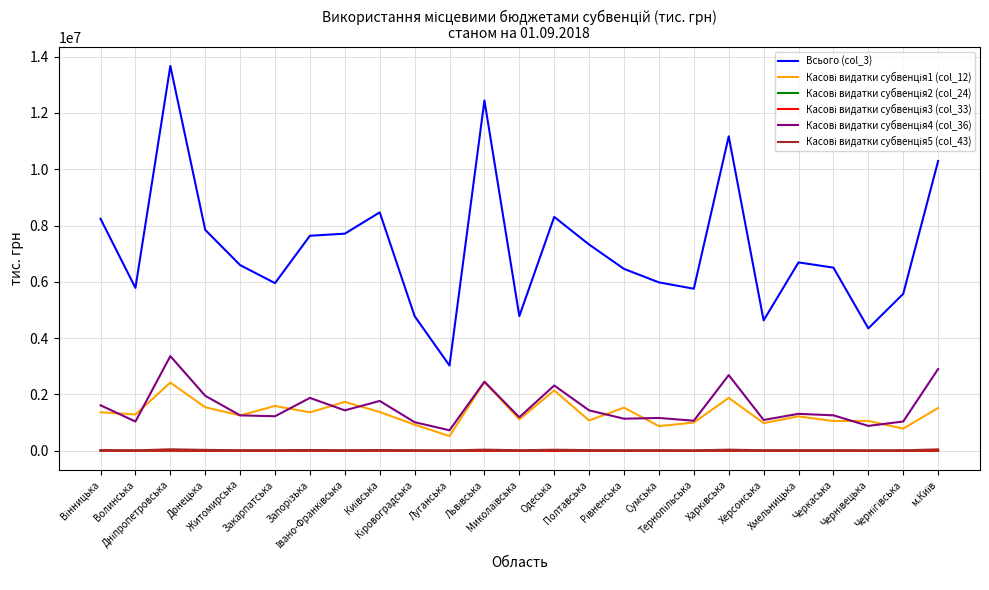

What is the maximum value for Всього (col_3)?

13668827.6